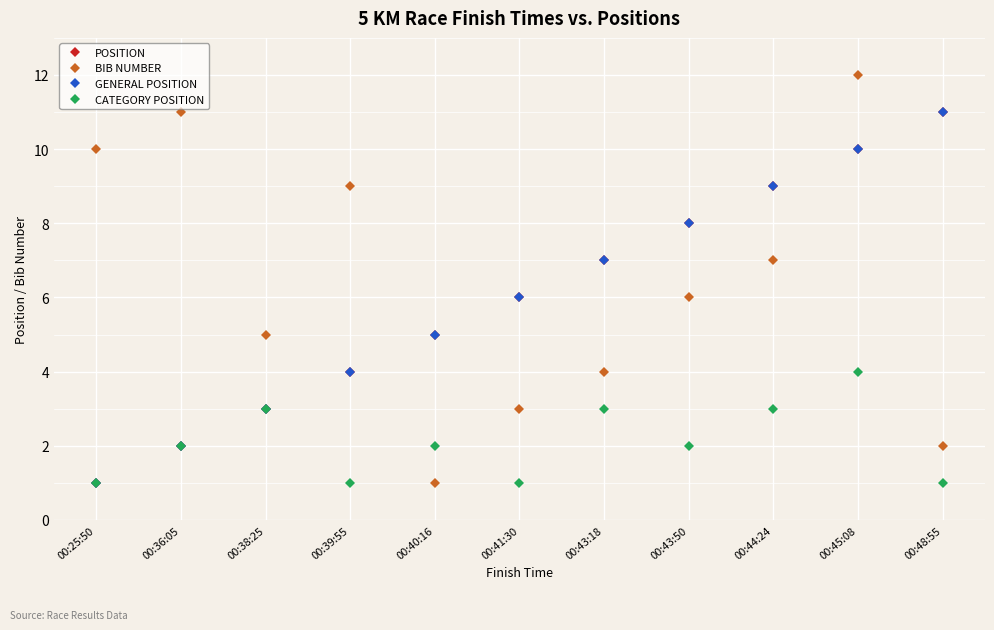

What is the value of the BIB NUMBER point at the 10th from the left?

12